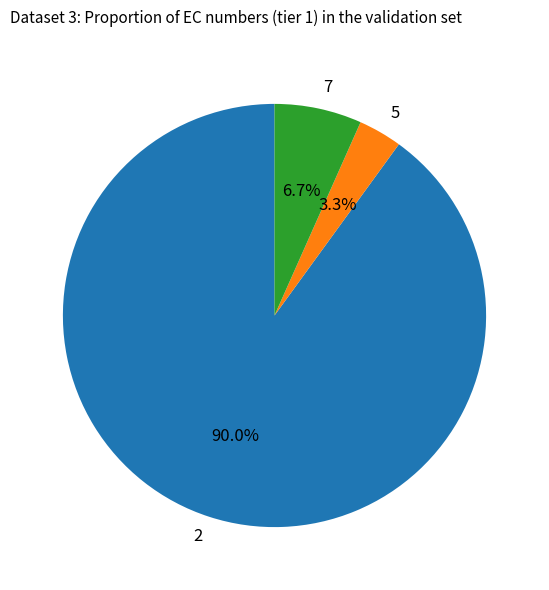

Which category accounts for the majority?

2